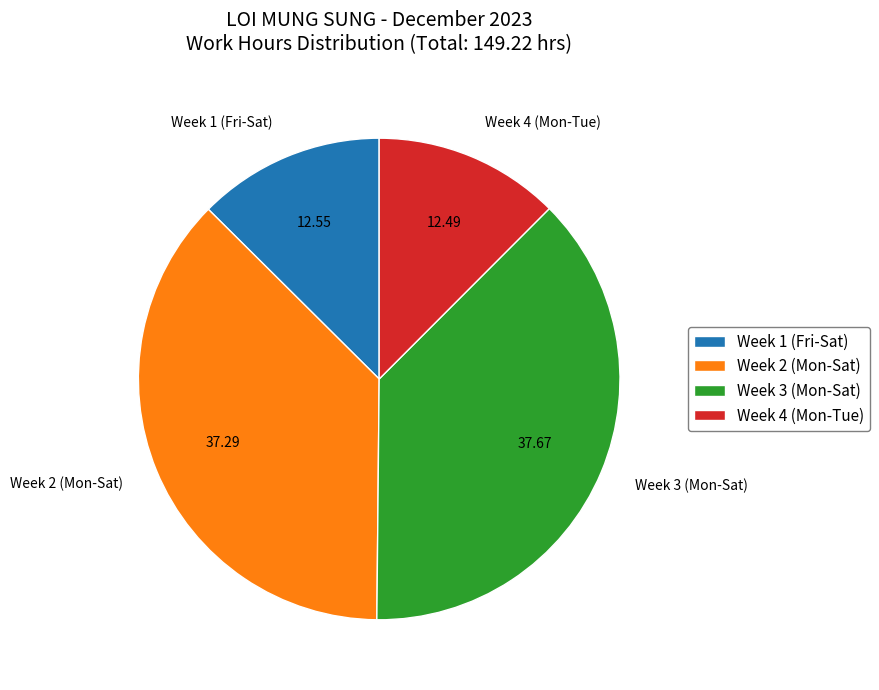

Which has a higher value, Week 2 (Mon-Sat) or Week 1 (Fri-Sat)?

Week 2 (Mon-Sat)